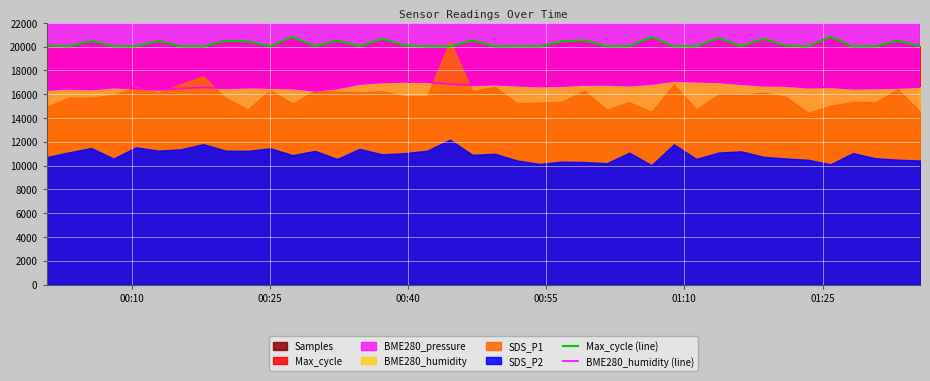

True or false: BME280_humidity (line) and Max_cycle (line) cross at least once.

False